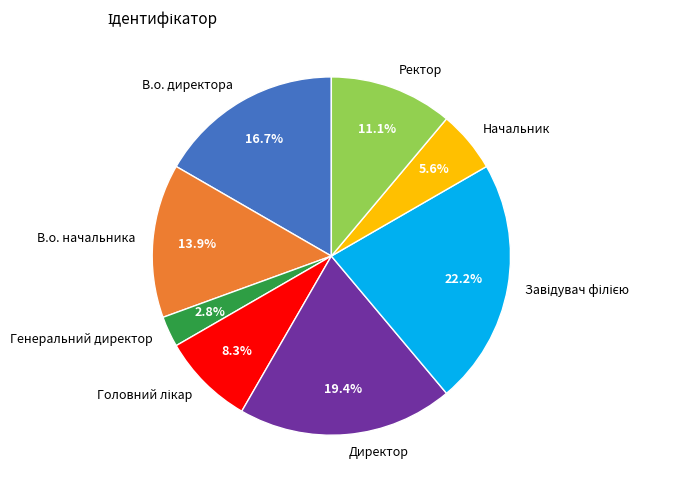

What percentage is the Генеральний директор slice, to the nearest percent?

3%